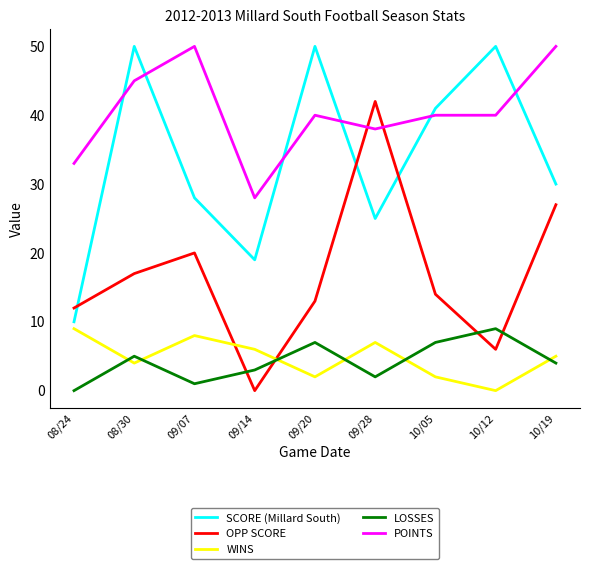

How many series are shown in this chart?

5